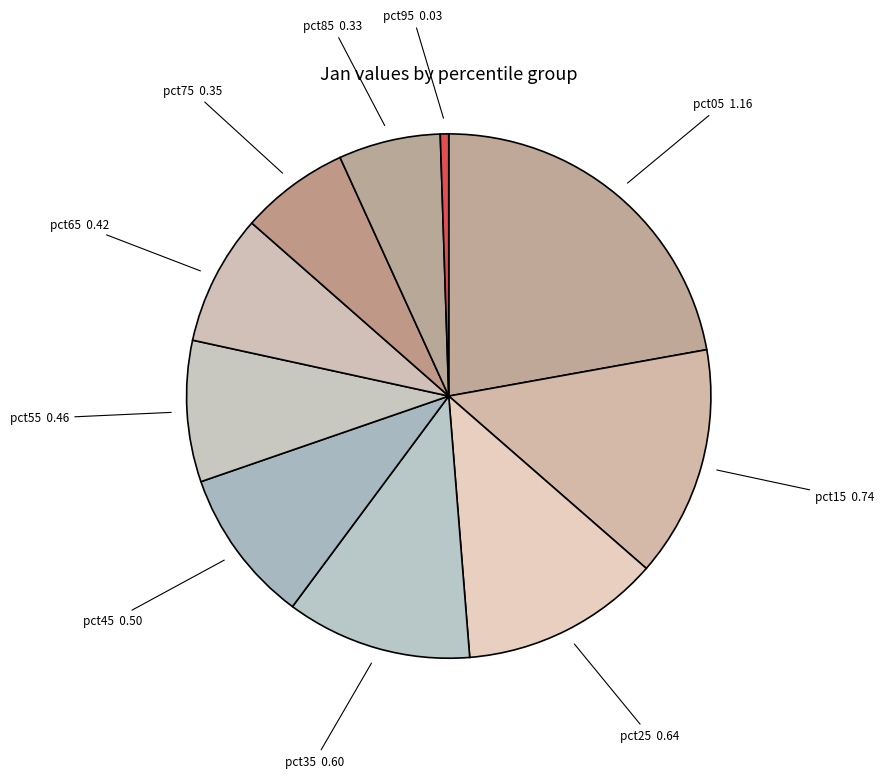

Count the number of slices in the pie.

10